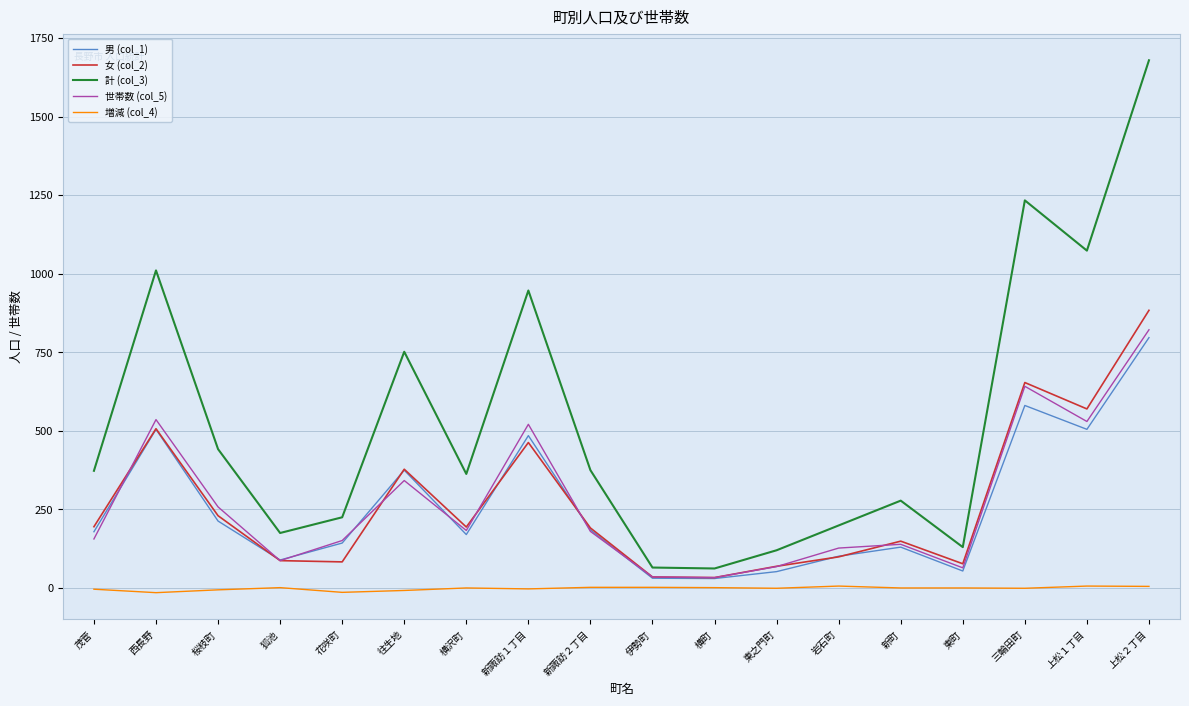

Where is the first local minimum for 男 (col_1)?

狐池